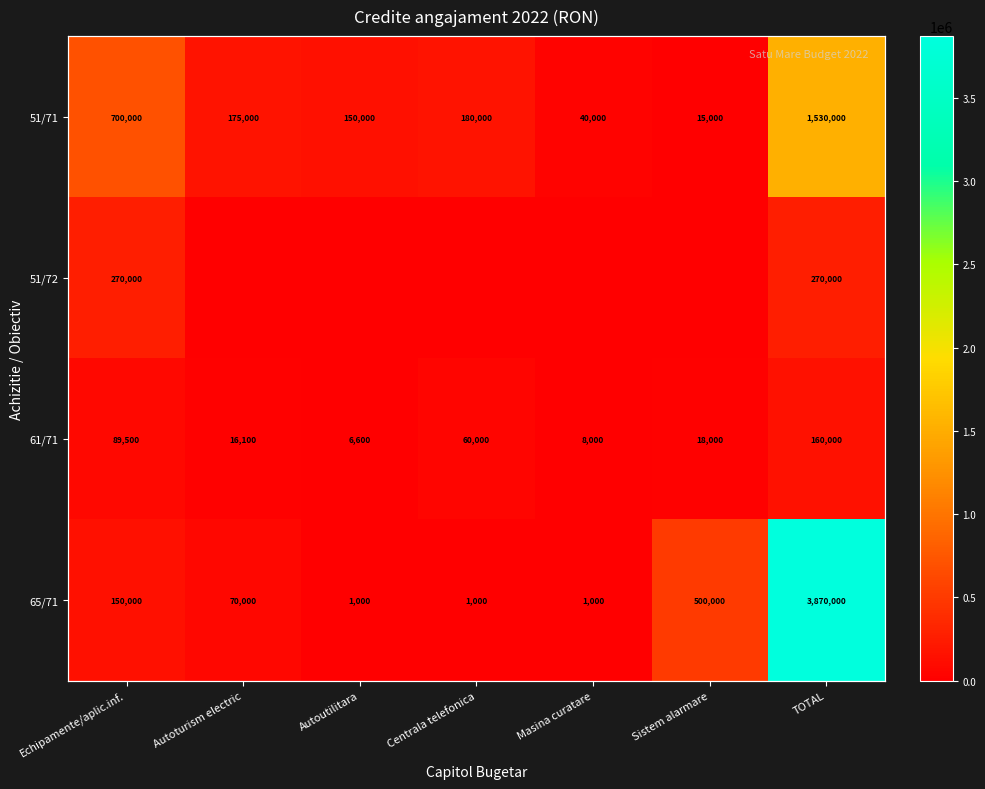

Where is 65/71 nearest to the value 1935500?

Sistem alarmare